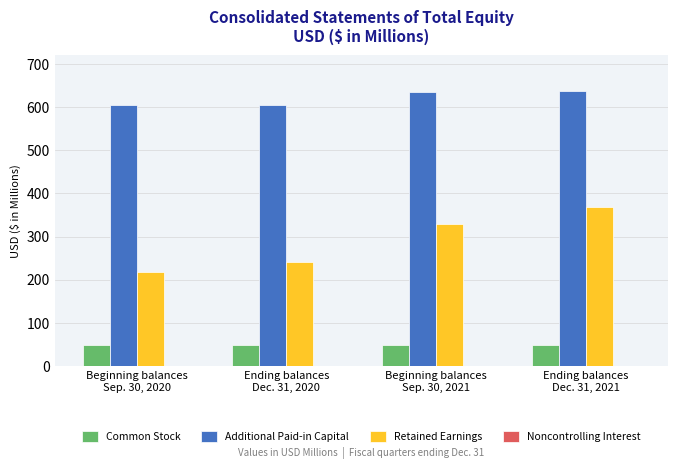

What is the maximum value shown in the chart?

638.1